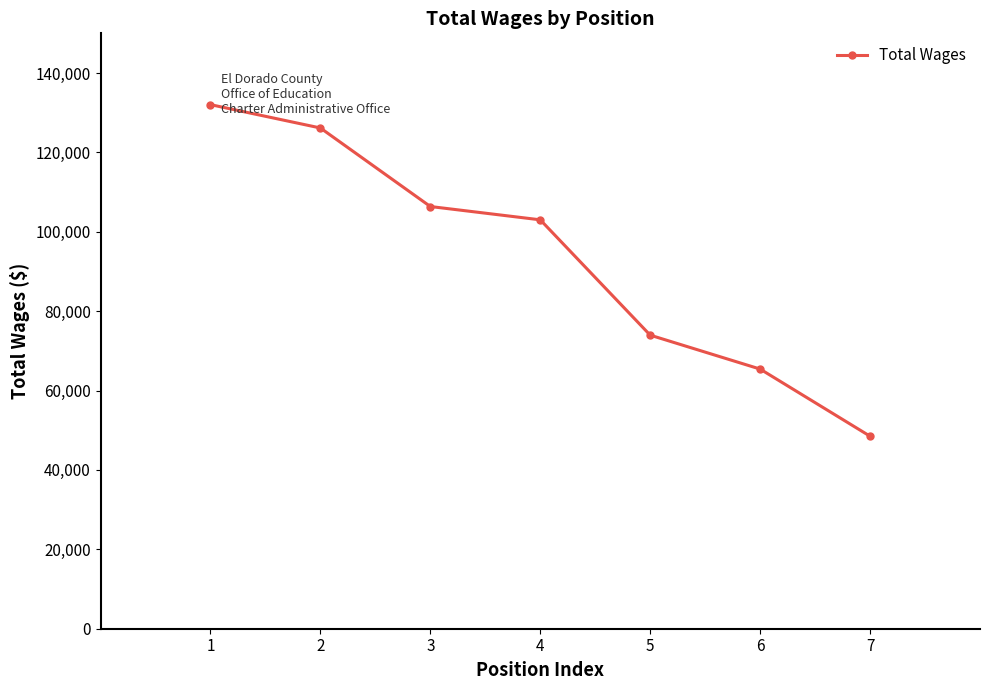

The value at 3 is 41936. True or false?

False